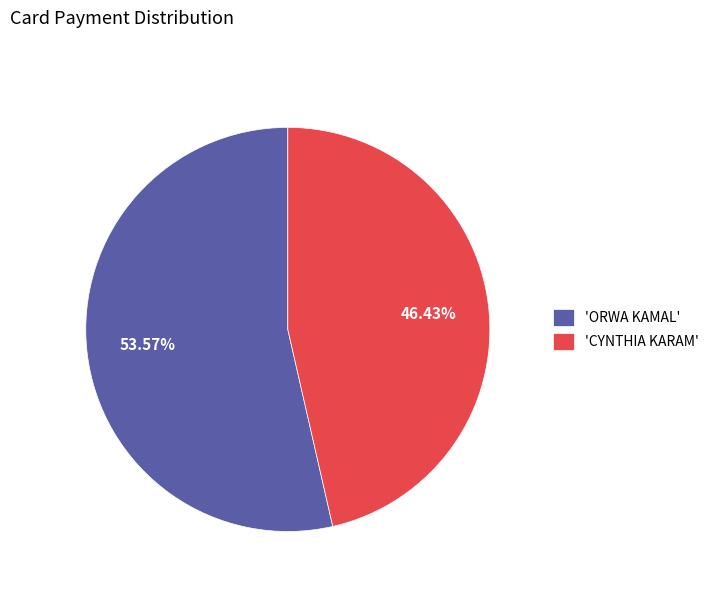

Which slice is the smallest?

'CYNTHIA KARAM'